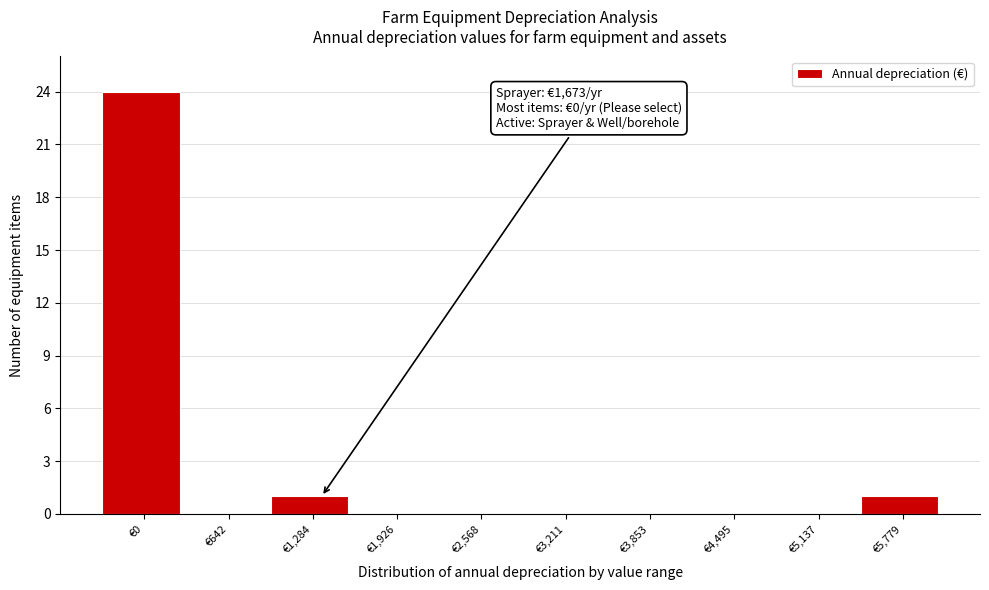

Reading right to left, transcribe all the data shown in this chart.

€5,779=1	€5,137=0	€4,495=0	€3,853=0	€3,211=0	€2,568=0	€1,926=0	€1,284=1	€642=0	€0=24